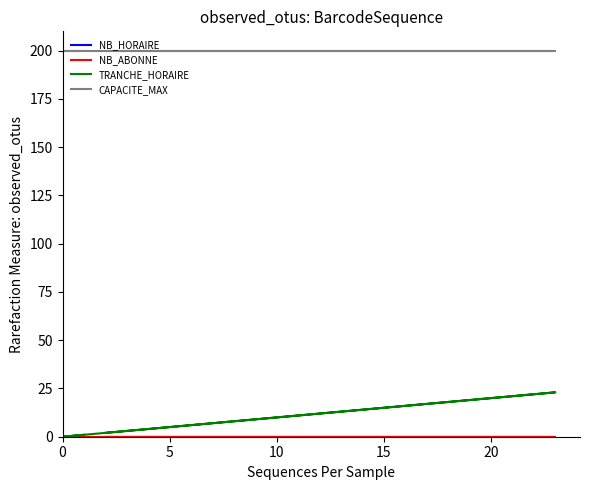

Does the chart have visible grid lines?

No